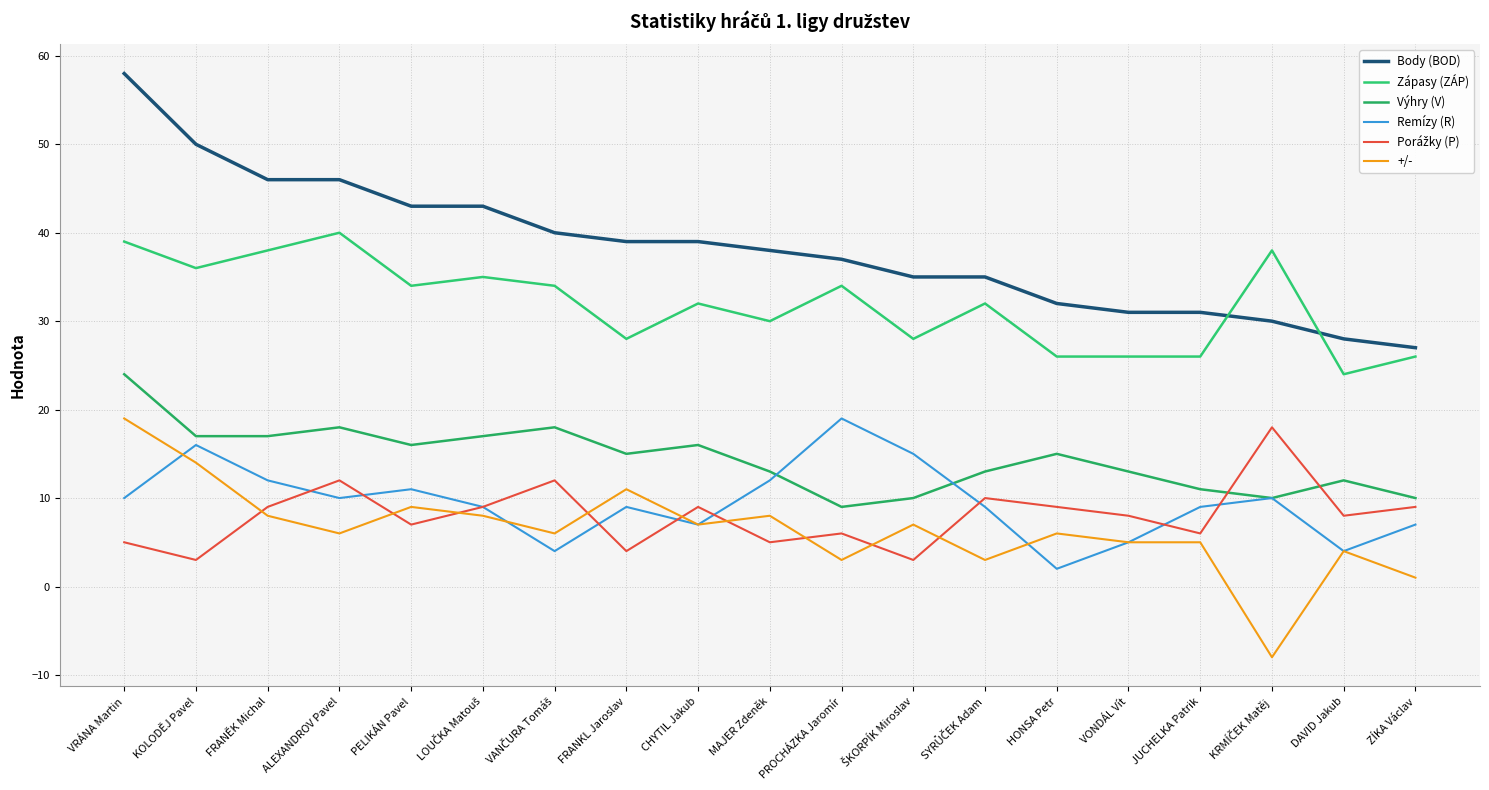

How many interior local valleys does the Remízy (R) series have?

5